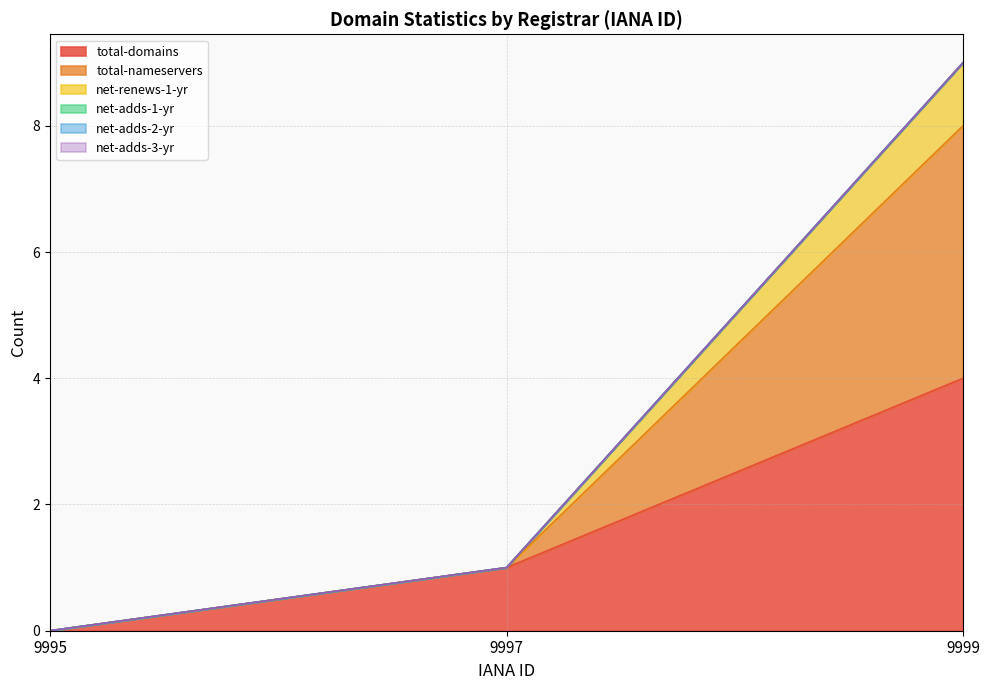

Which has a higher value, 9995 or 9999?

9999